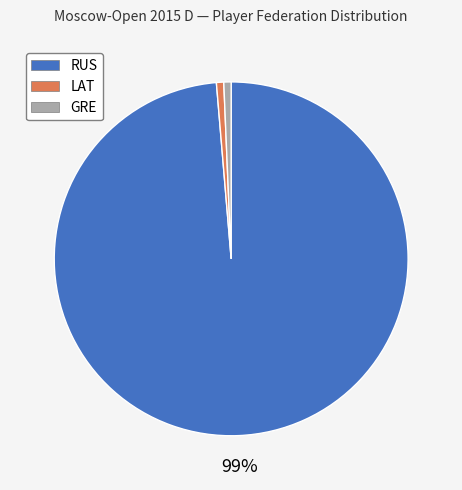

To the nearest percent, what is the combined percentage of GRE and RUS?

99%